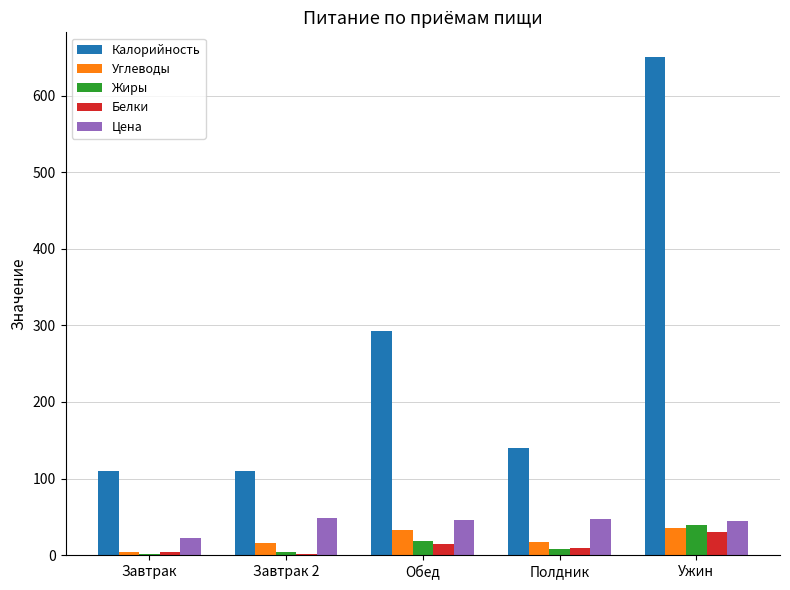

Count the number of data series in this chart.

5